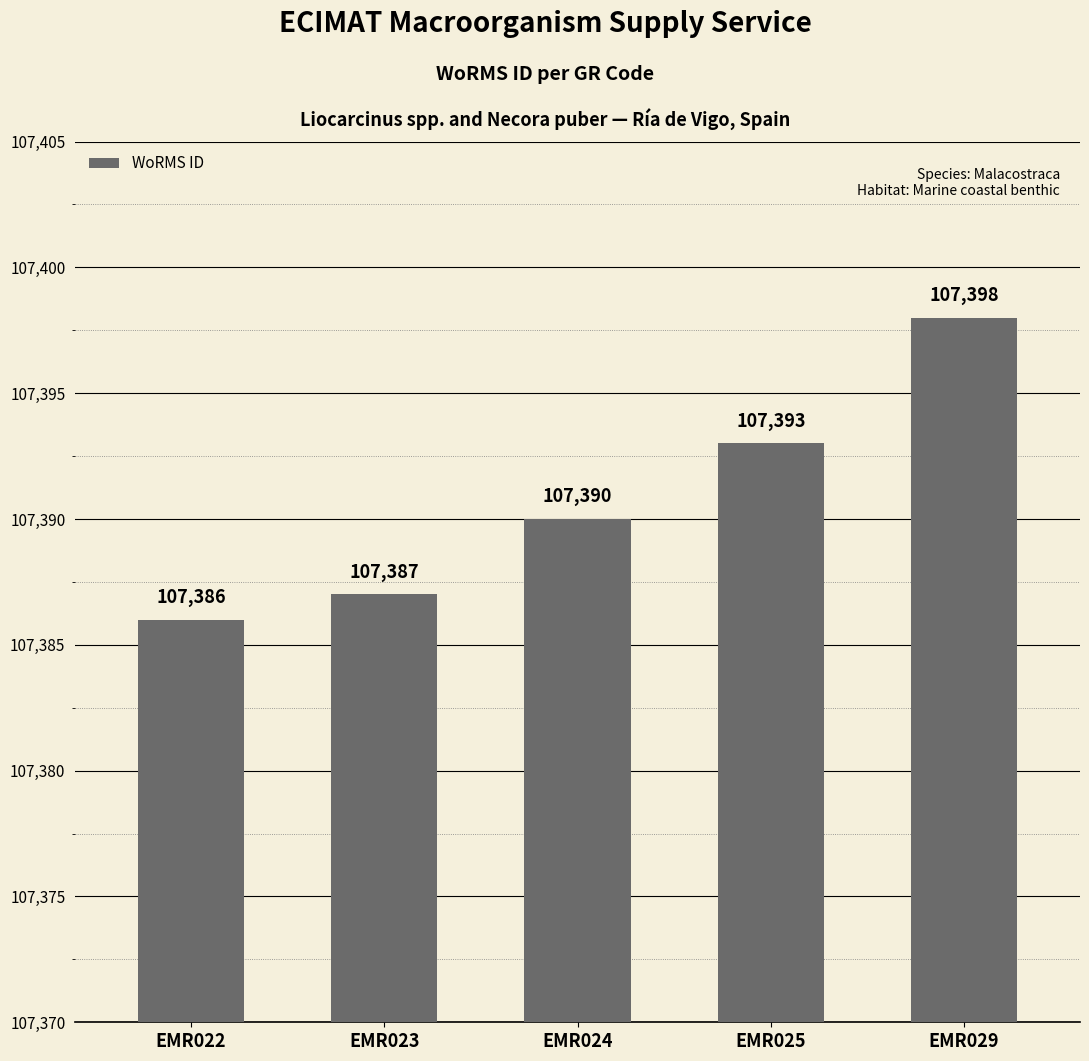

Is it true that the value at EMR024 is 54152?

False